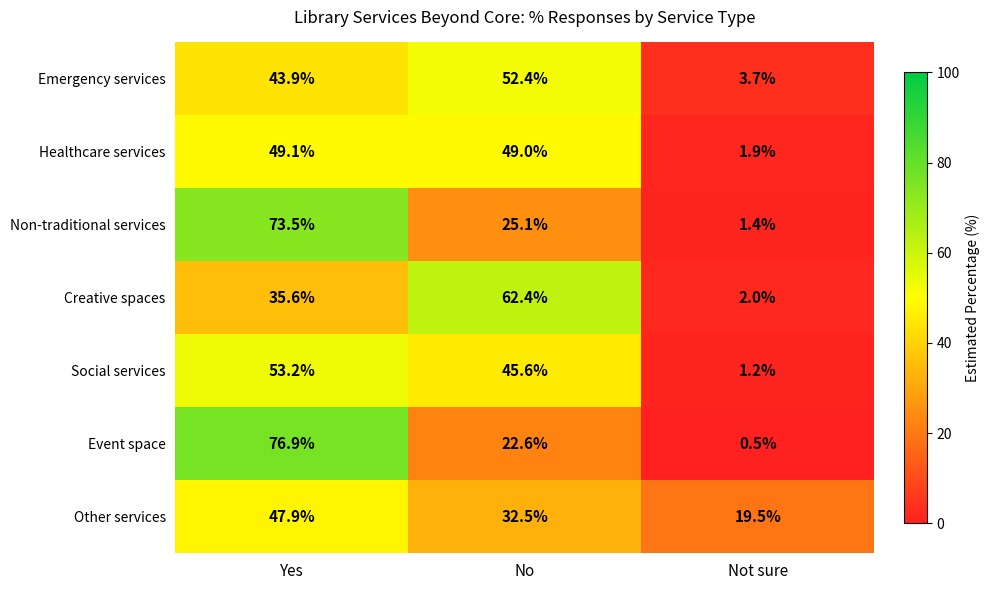

What is the sum of all Healthcare services values?

100.0